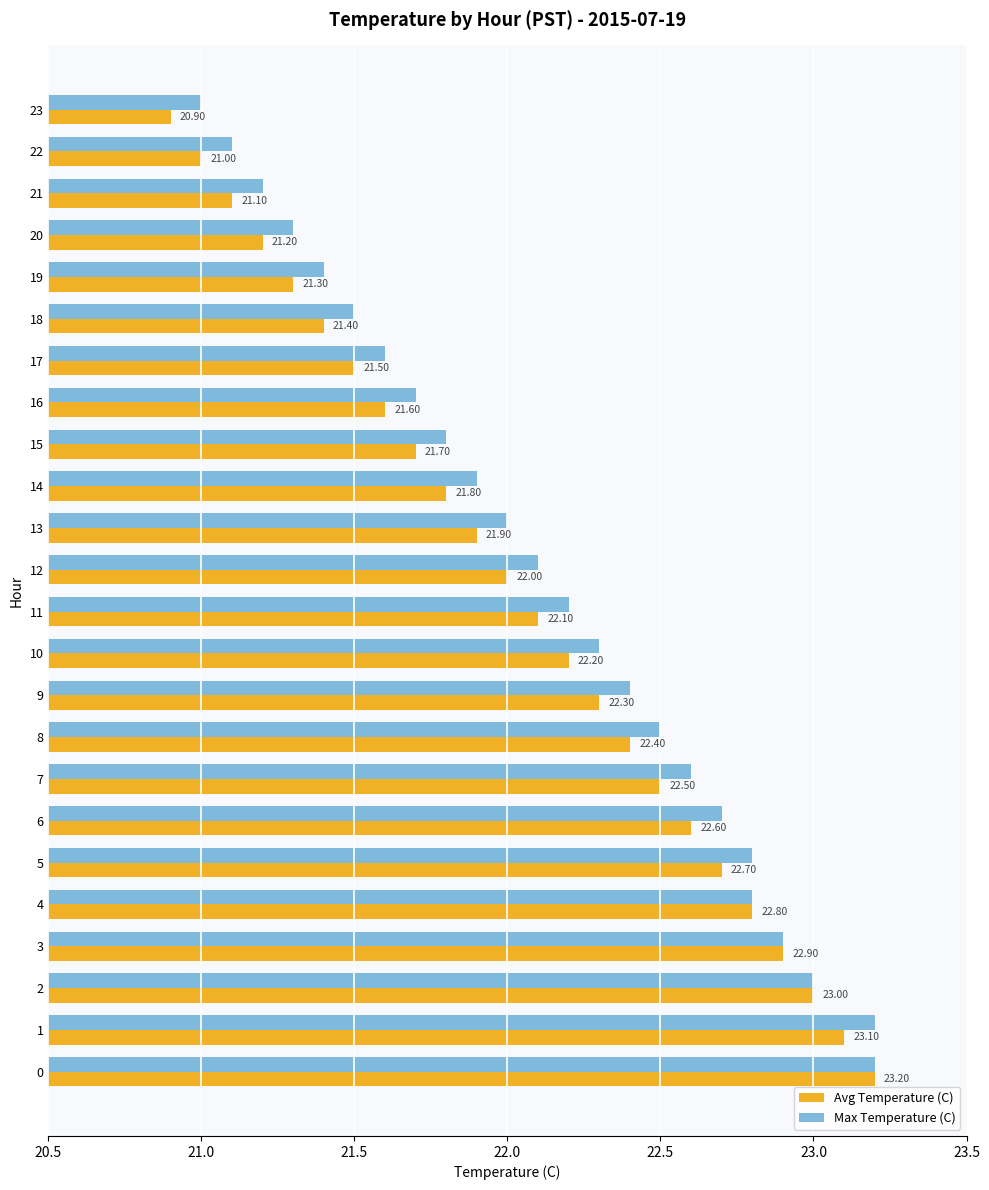

At 10, list the series in order from largest to smallest.

Max Temperature (C), Avg Temperature (C)